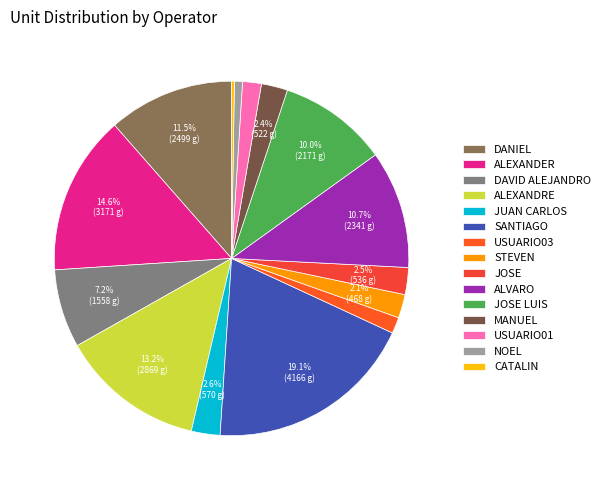

What percentage is NOT represented by JUAN CARLOS?

97.4%